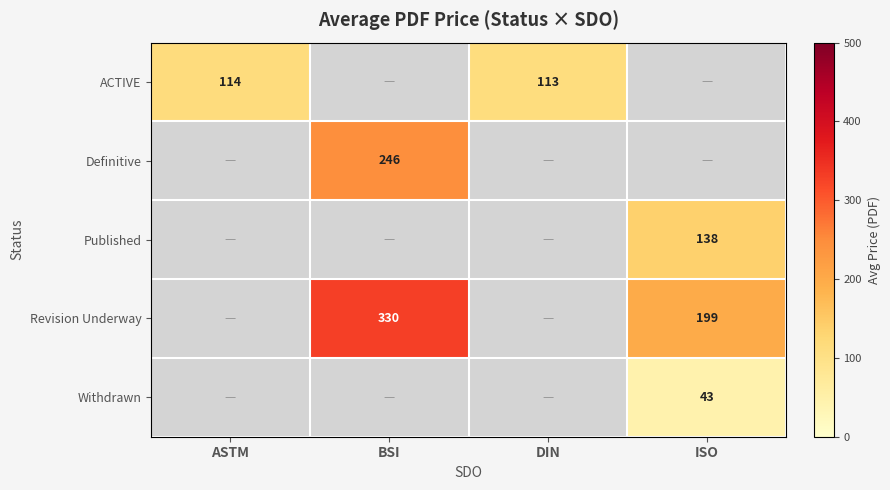

Between BSI and DIN, which is larger?

DIN